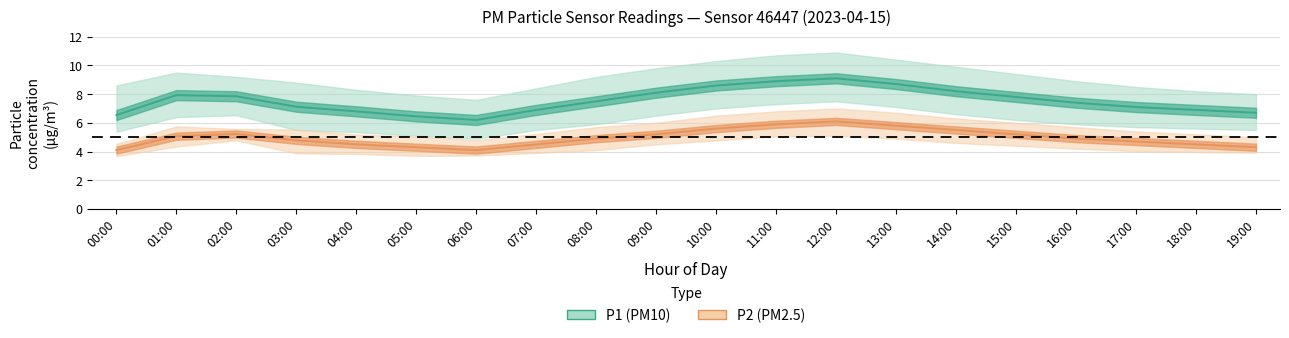

Which category has the highest value in the P2_center series?

12:00